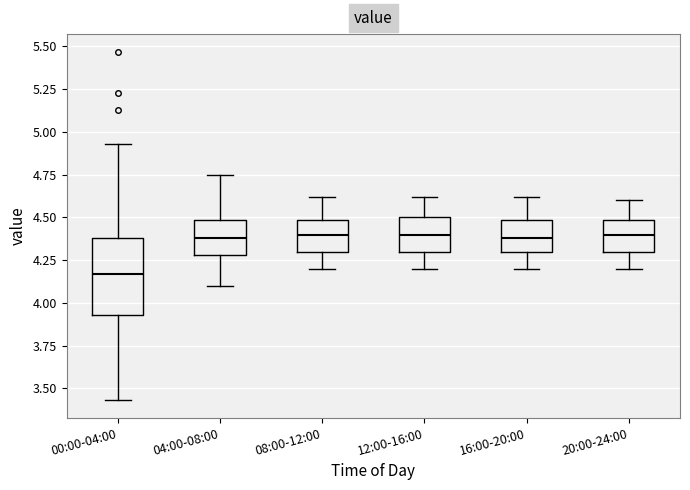

Reading left to right, read every box against the y-axis: the position of its median line, the range the box covers, and the ends of its whiskers. The values are not printed on the chart, so give them approximately, as read against the axis.

00:00-04:00: median 4.15, box 3.95 to 4.40, whiskers 3.45 to 4.95
04:00-08:00: median 4.40, box 4.30 to 4.50, whiskers 4.10 to 4.75
08:00-12:00: median 4.40, box 4.30 to 4.50, whiskers 4.20 to 4.60
12:00-16:00: median 4.40, box 4.30 to 4.50, whiskers 4.20 to 4.60
16:00-20:00: median 4.40, box 4.30 to 4.50, whiskers 4.20 to 4.60
20:00-24:00: median 4.40, box 4.30 to 4.50, whiskers 4.20 to 4.60